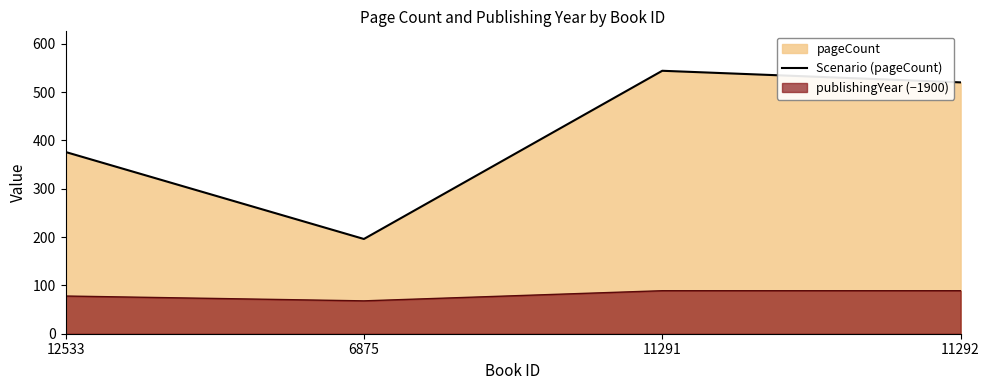

The value at 6875 is 337. True or false?

False